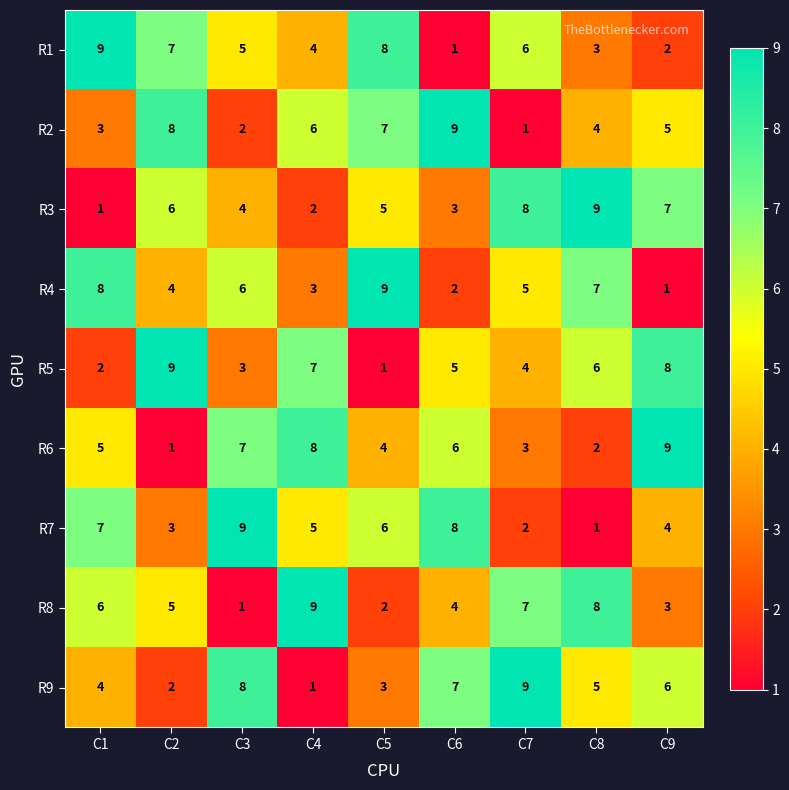

What is the total value across all series at C2?

45